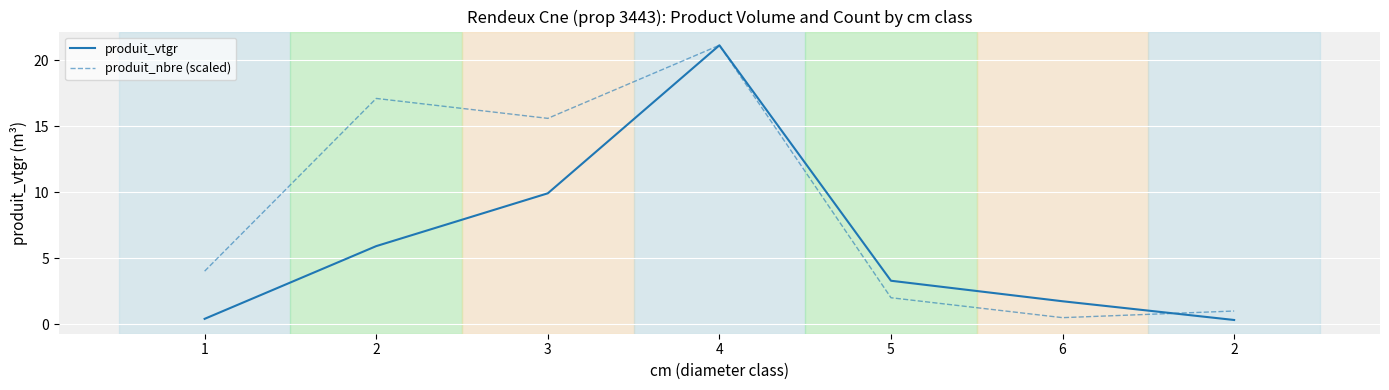

True or false: produit_nbre (scaled) has more than 2 points higher than both neighbors.

False